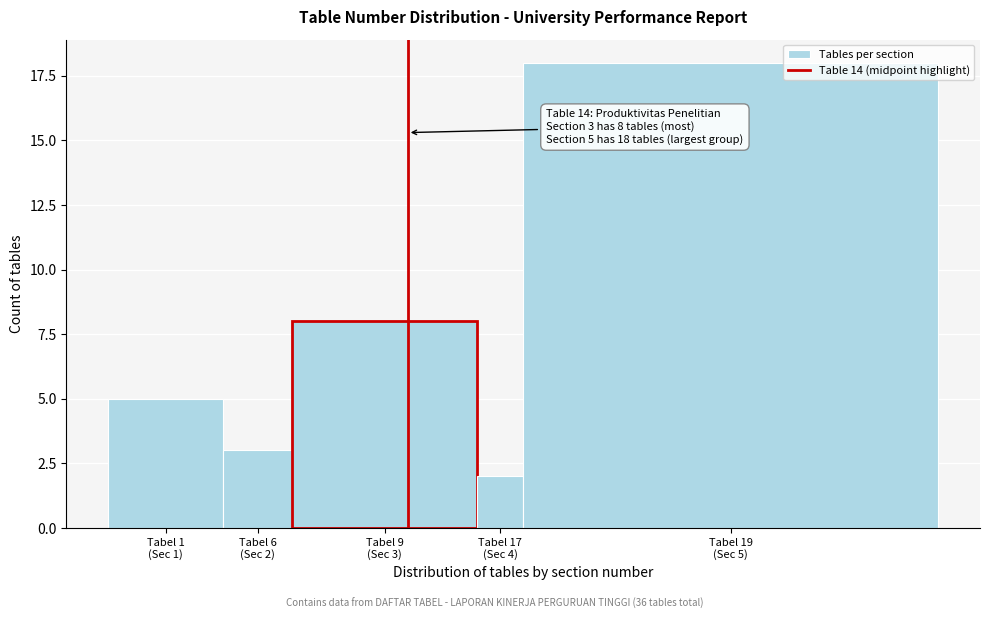

Reading left to right, transcribe all the data shown in this chart.

5	3	8	2	18